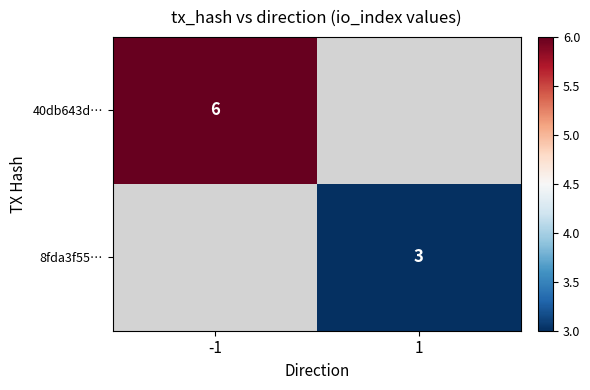

Is the value of 8fda3f55… at 1 greater than the value of 40db643d… at -1?

No